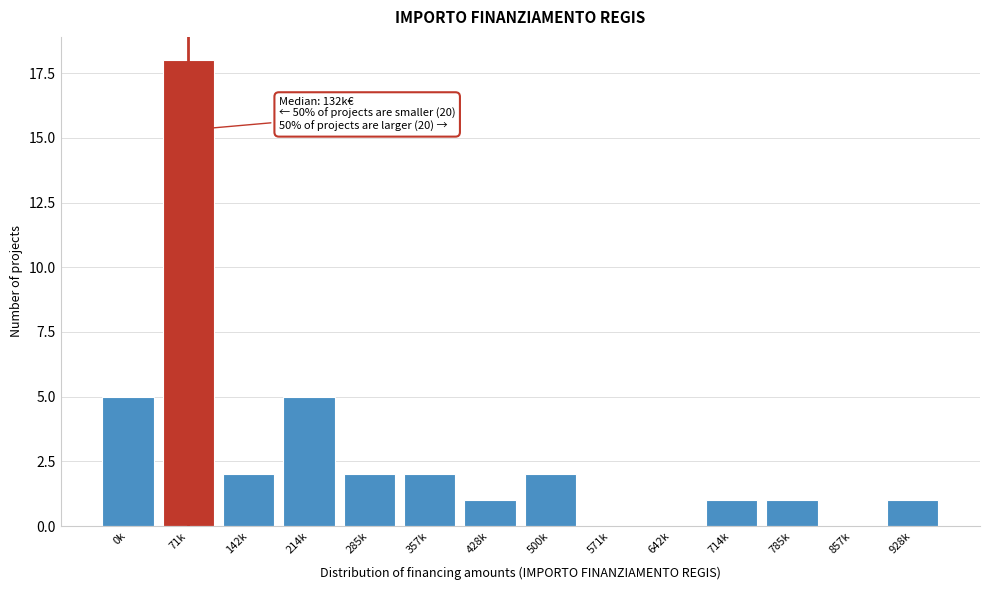

Reading left to right, what are all the values shown in this chart?

0k=5	71k=18	142k=2	214k=5	285k=2	357k=2	428k=1	500k=2	571k=0	642k=0	714k=1	785k=1	857k=0	928k=1